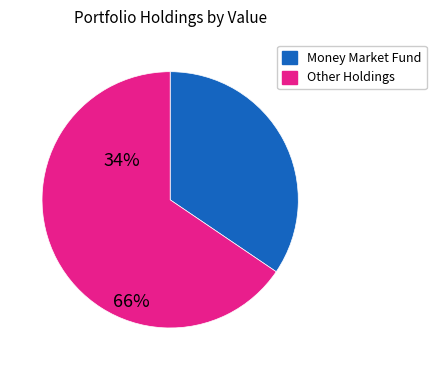

What is the largest slice in the pie chart?

Other Holdings